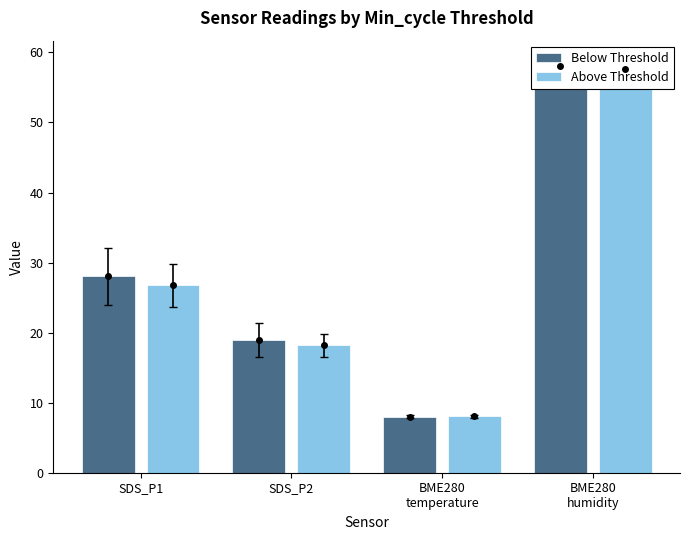

Is it true that Below Threshold equals 58.1 at BME280
humidity?

True